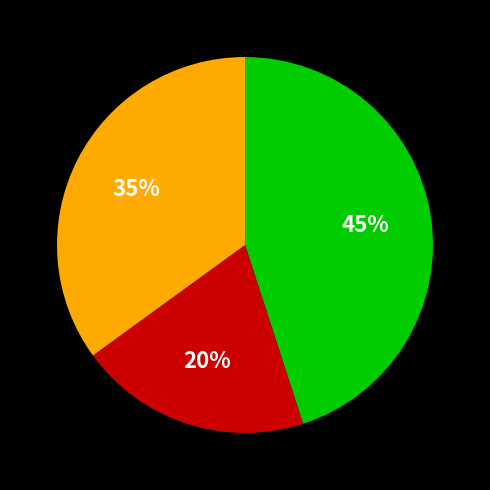

Is there any slice that represents more than half of the pie?

No